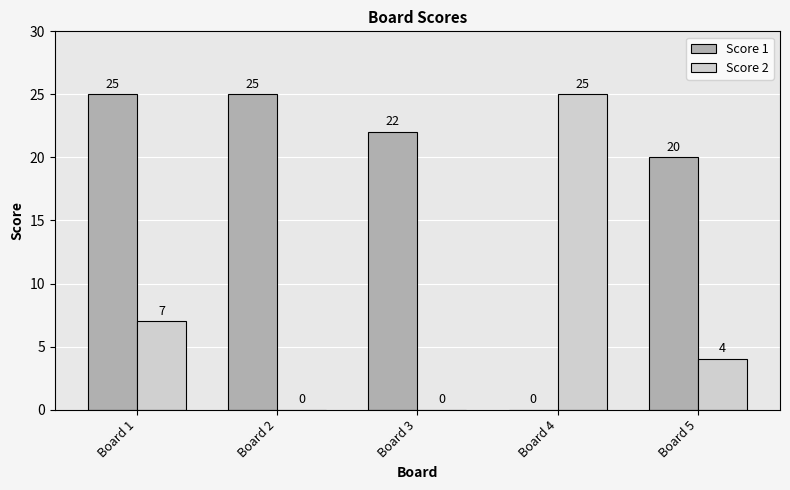

Reading right to left, transcribe all the data shown in this chart.

Score 1: Board 5=20	Board 4=0	Board 3=22	Board 2=25	Board 1=25
Score 2: Board 5=4	Board 4=25	Board 3=0	Board 2=0	Board 1=7